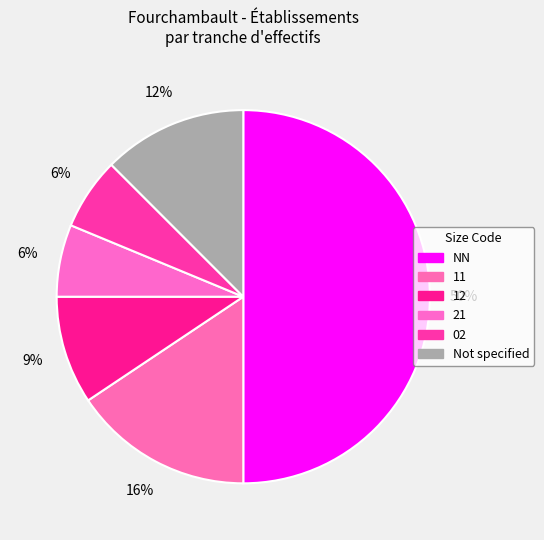

Count the number of slices in the pie.

6